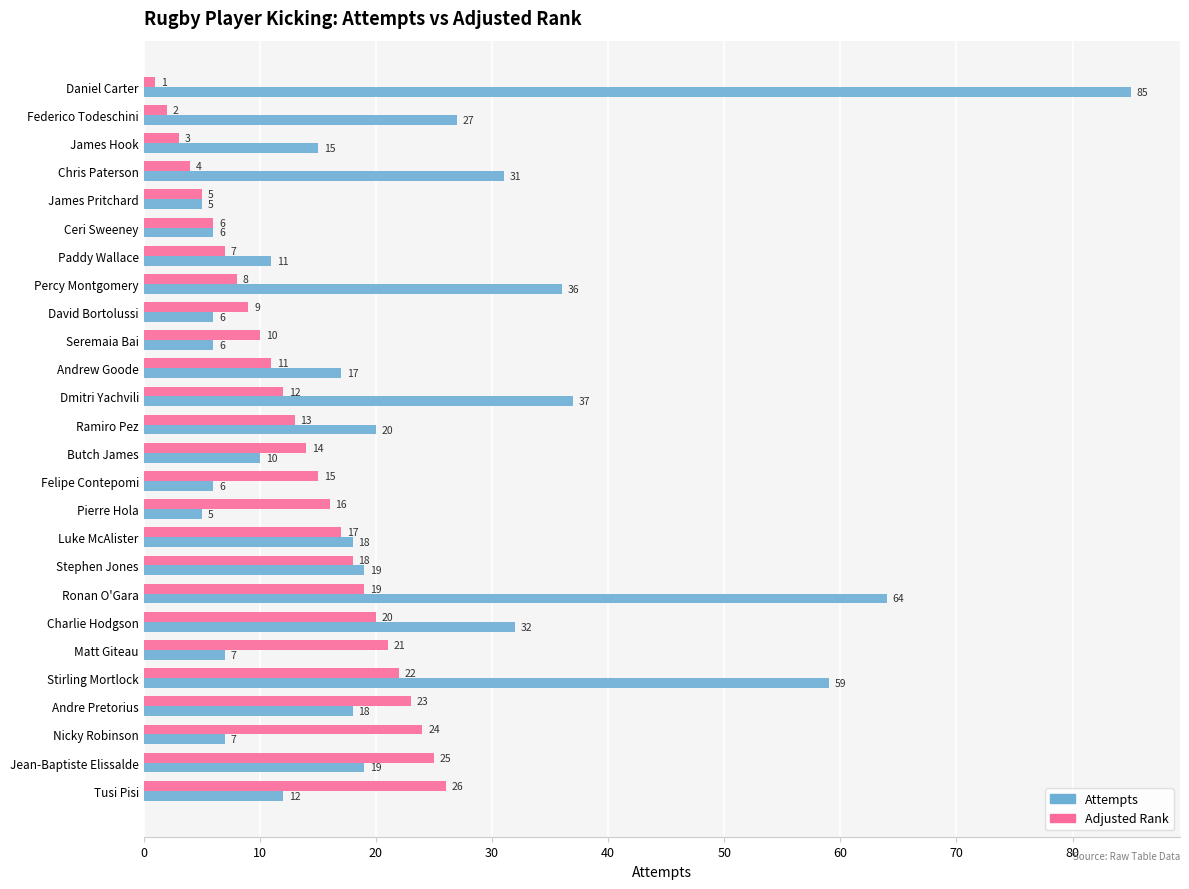

Rank the series at Butch James from highest to lowest value.

Adjusted Rank, Attempts